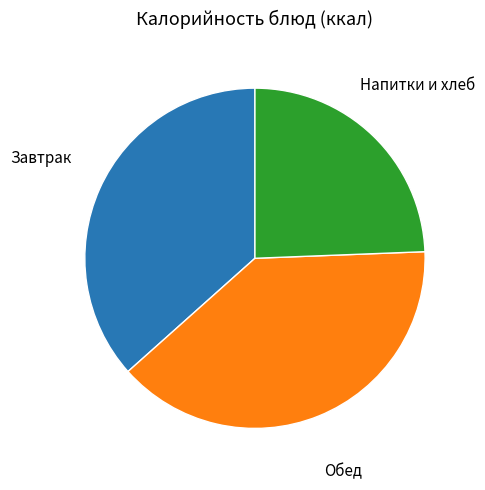

Which has a higher value, Обед or Напитки и хлеб?

Обед